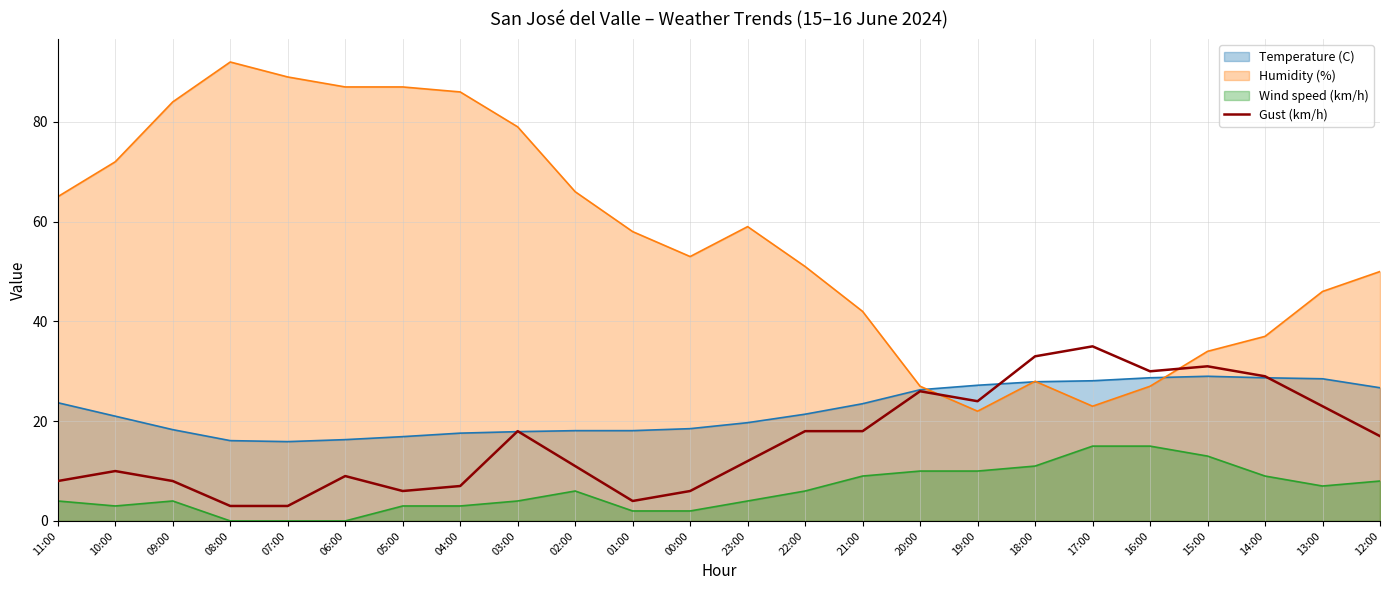

Which series ends up on top after the final intersection of Gust (km/h) and Humidity (%)?

Humidity (%)